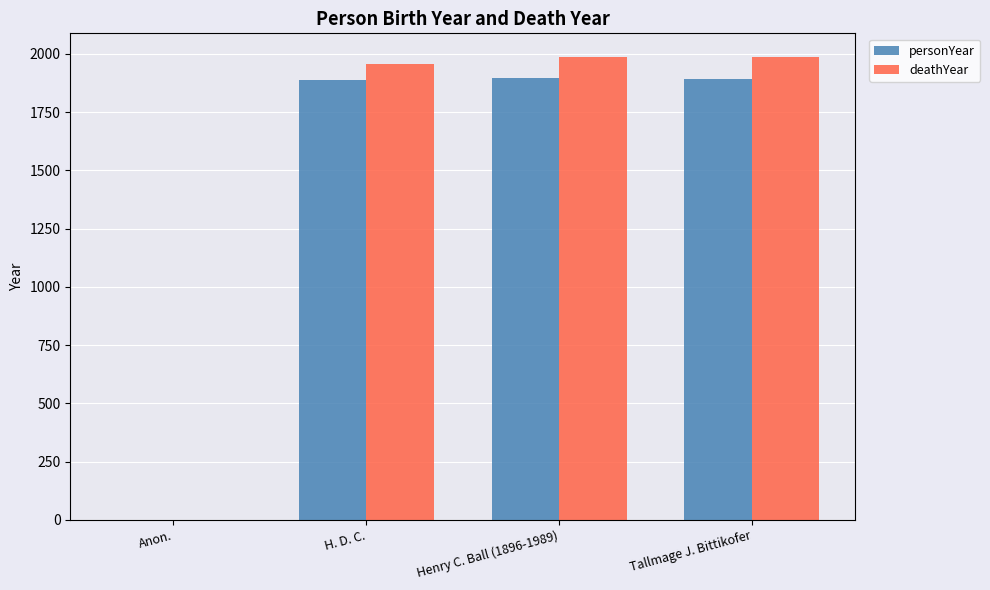

How many positive values does the deathYear series have?

3